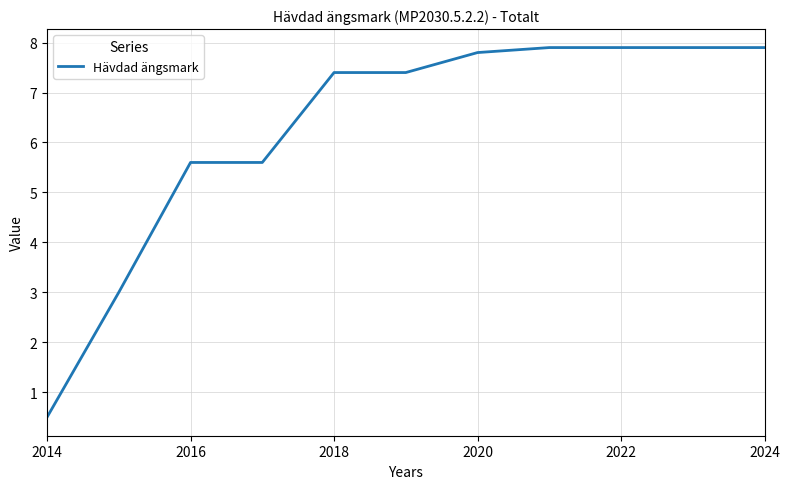

What is the minimum value shown in the chart?

0.5